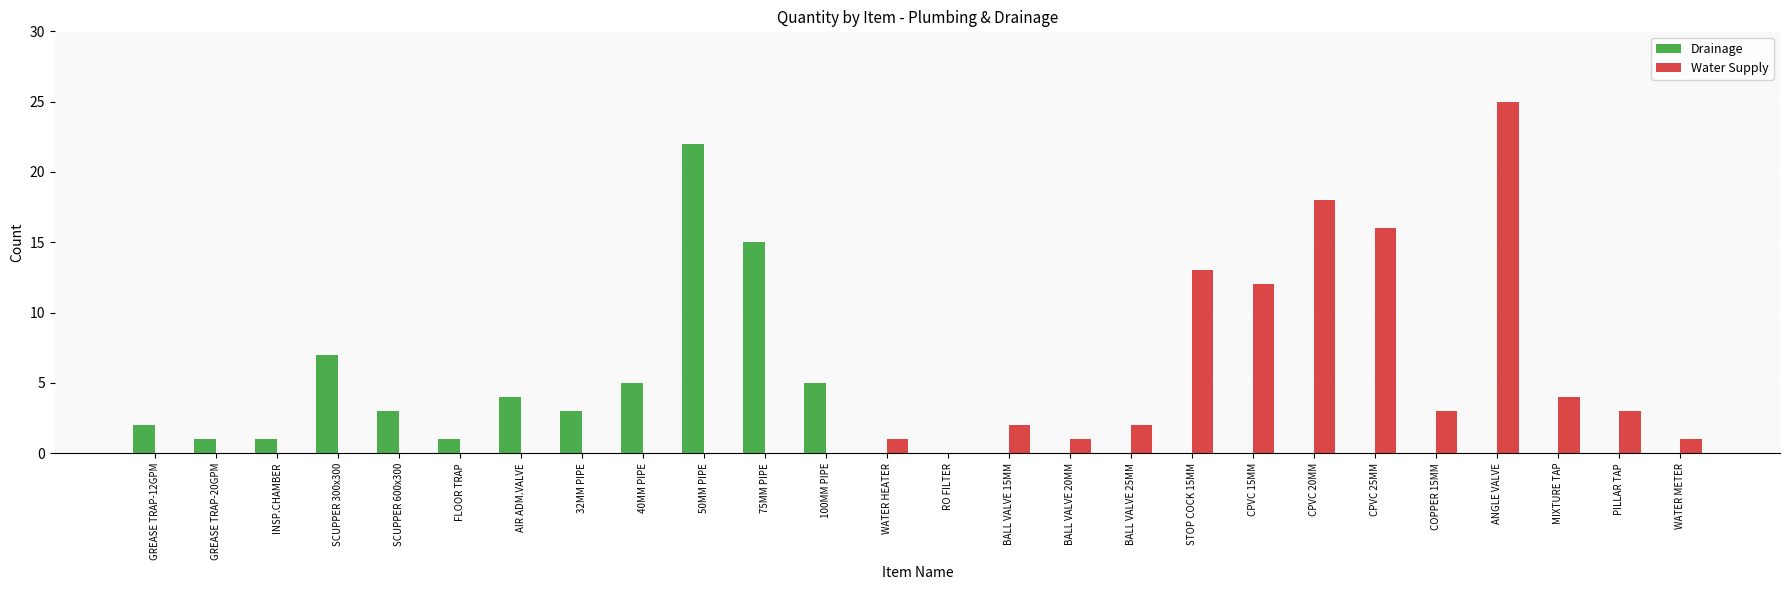

Which series changed the most between BALL VALVE 25MM and ANGLE VALVE?

Water Supply